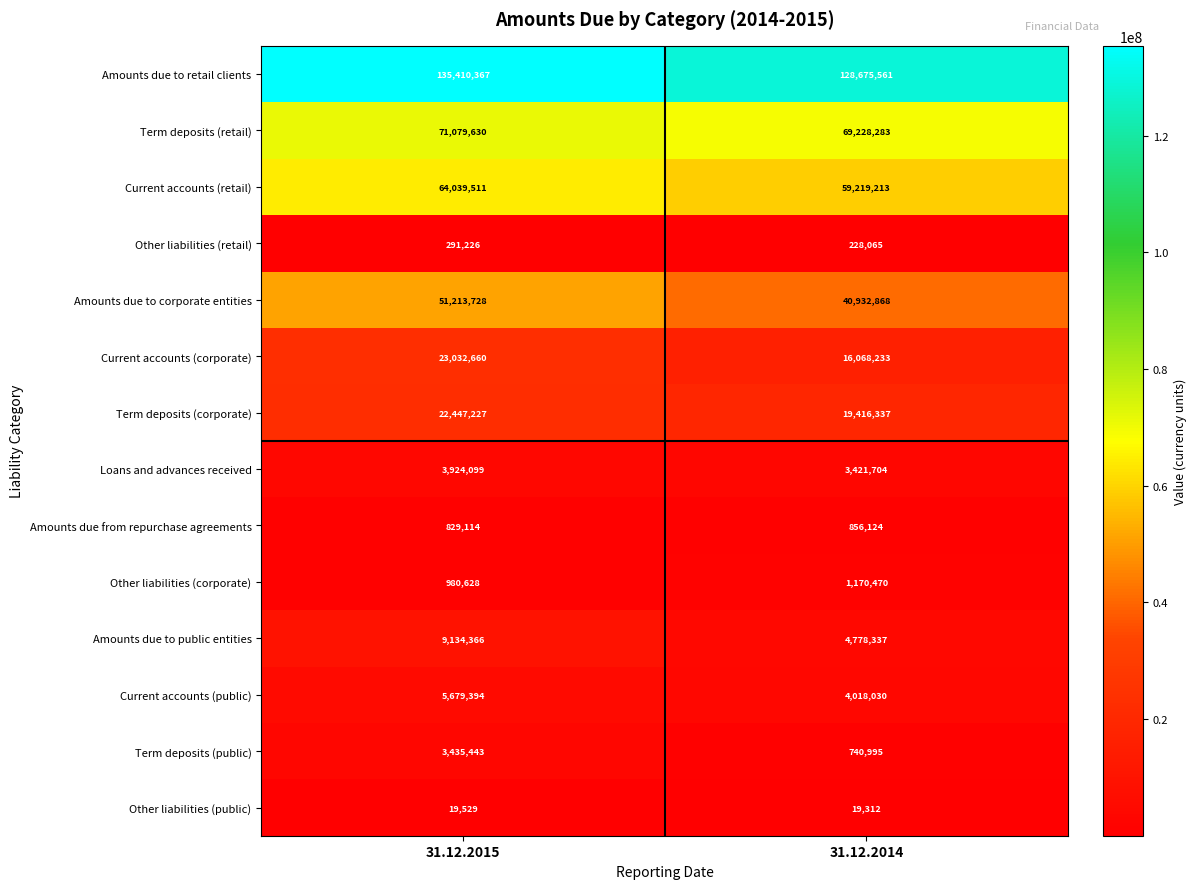

Reading left to right, transcribe all the data shown in this chart.

Amounts due to retail clients: 31.12.2015=135410367	31.12.2014=128675561
Term deposits (retail): 31.12.2015=71079630	31.12.2014=69228283
Current accounts (retail): 31.12.2015=64039511	31.12.2014=59219213
Other liabilities (retail): 31.12.2015=291226	31.12.2014=228065
Amounts due to corporate entities: 31.12.2015=51213728	31.12.2014=40932868
Current accounts (corporate): 31.12.2015=23032660	31.12.2014=16068233
Term deposits (corporate): 31.12.2015=22447227	31.12.2014=19416337
Loans and advances received: 31.12.2015=3924099	31.12.2014=3421704
Amounts due from repurchase agreements: 31.12.2015=829114	31.12.2014=856124
Other liabilities (corporate): 31.12.2015=980628	31.12.2014=1170470
Amounts due to public entities: 31.12.2015=9134366	31.12.2014=4778337
Current accounts (public): 31.12.2015=5679394	31.12.2014=4018030
Term deposits (public): 31.12.2015=3435443	31.12.2014=740995
Other liabilities (public): 31.12.2015=19529	31.12.2014=19312